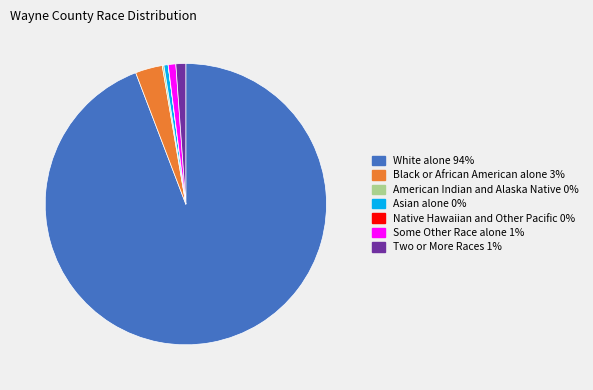

The Black or African American alone slice represents 13% of the pie. True or false?

False